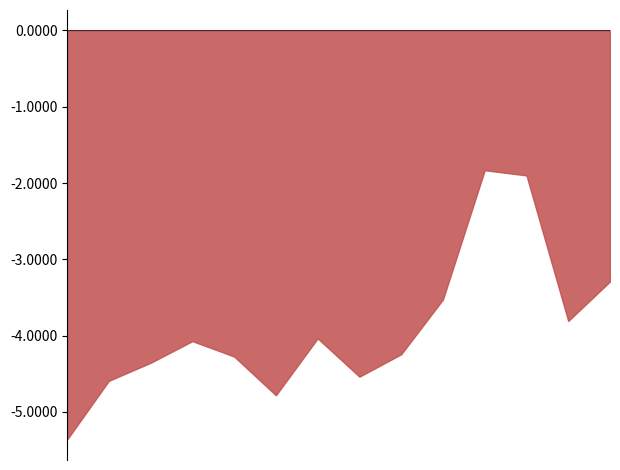

Where is the first local minimum for Intuitive Surgical Inc.?

2022-09-30